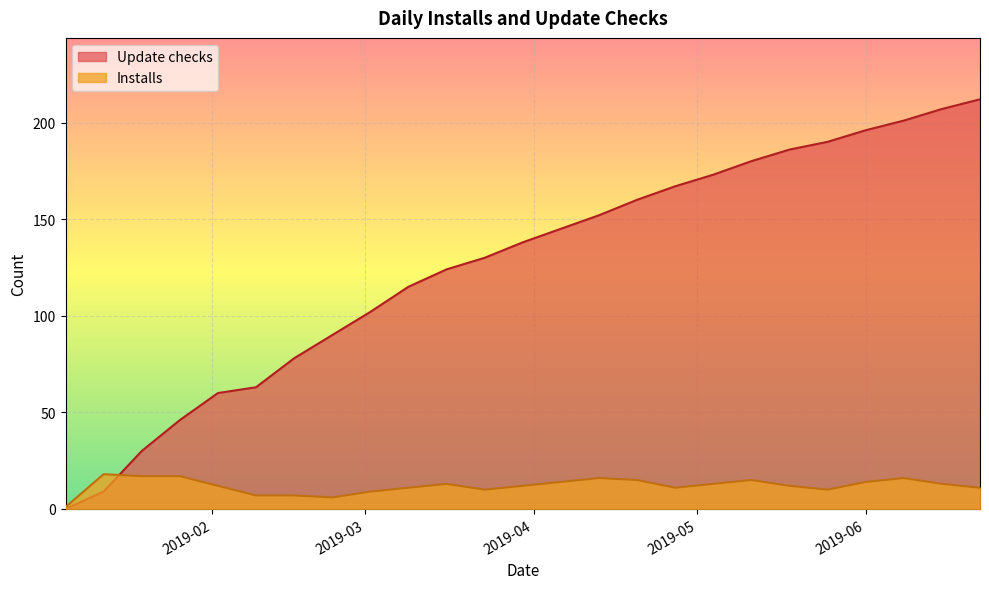

Reading left to right, what are all the values shown in this chart?

Installs: 1	18	17	17	12	7	7	6	9	11	13	10	12	14	16	15	11	13	15	12	10	14	16	13	11
Update checks: 0	9	30	46	60	63	78	90	102	115	124	130	138	145	152	160	167	173	180	186	190	196	201	207	212